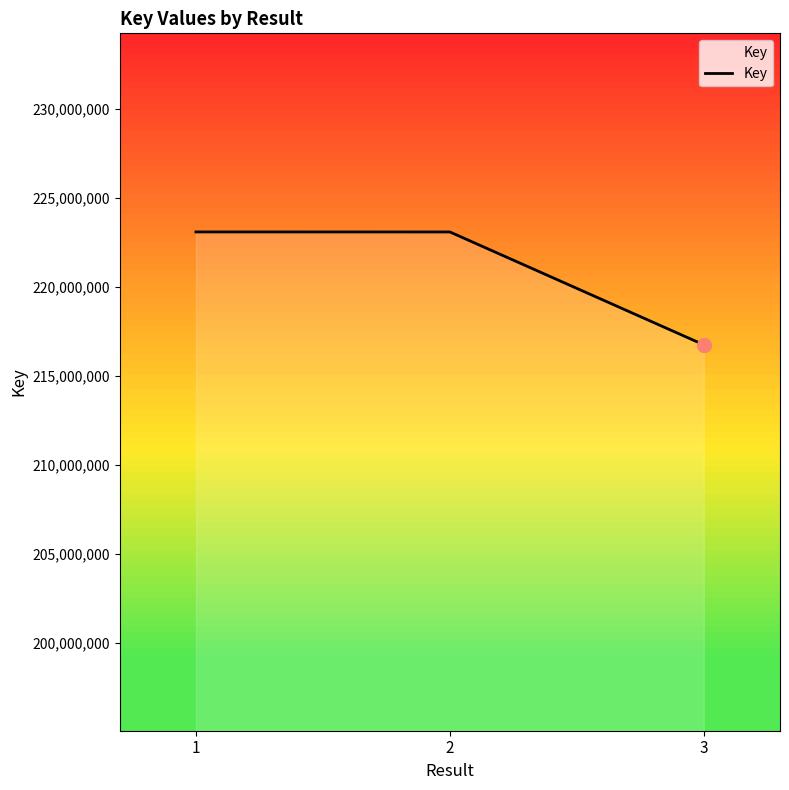

How many lines are shown in the chart?

1